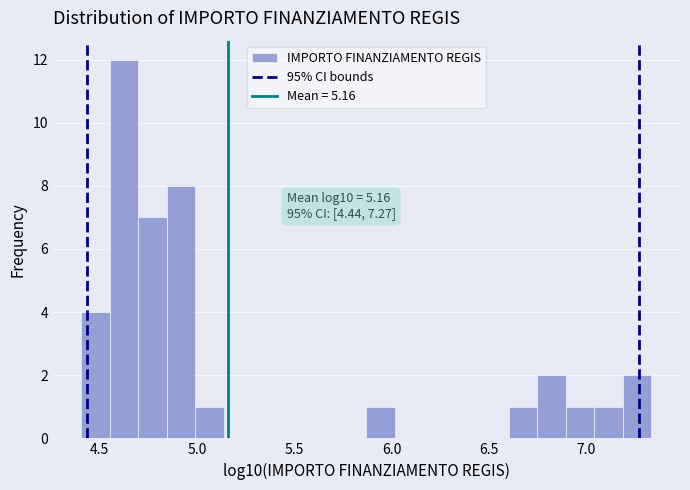

Around what value on the x-axis is the tallest bar? Give the approximate position of its centre, as read against the axis.

4.65